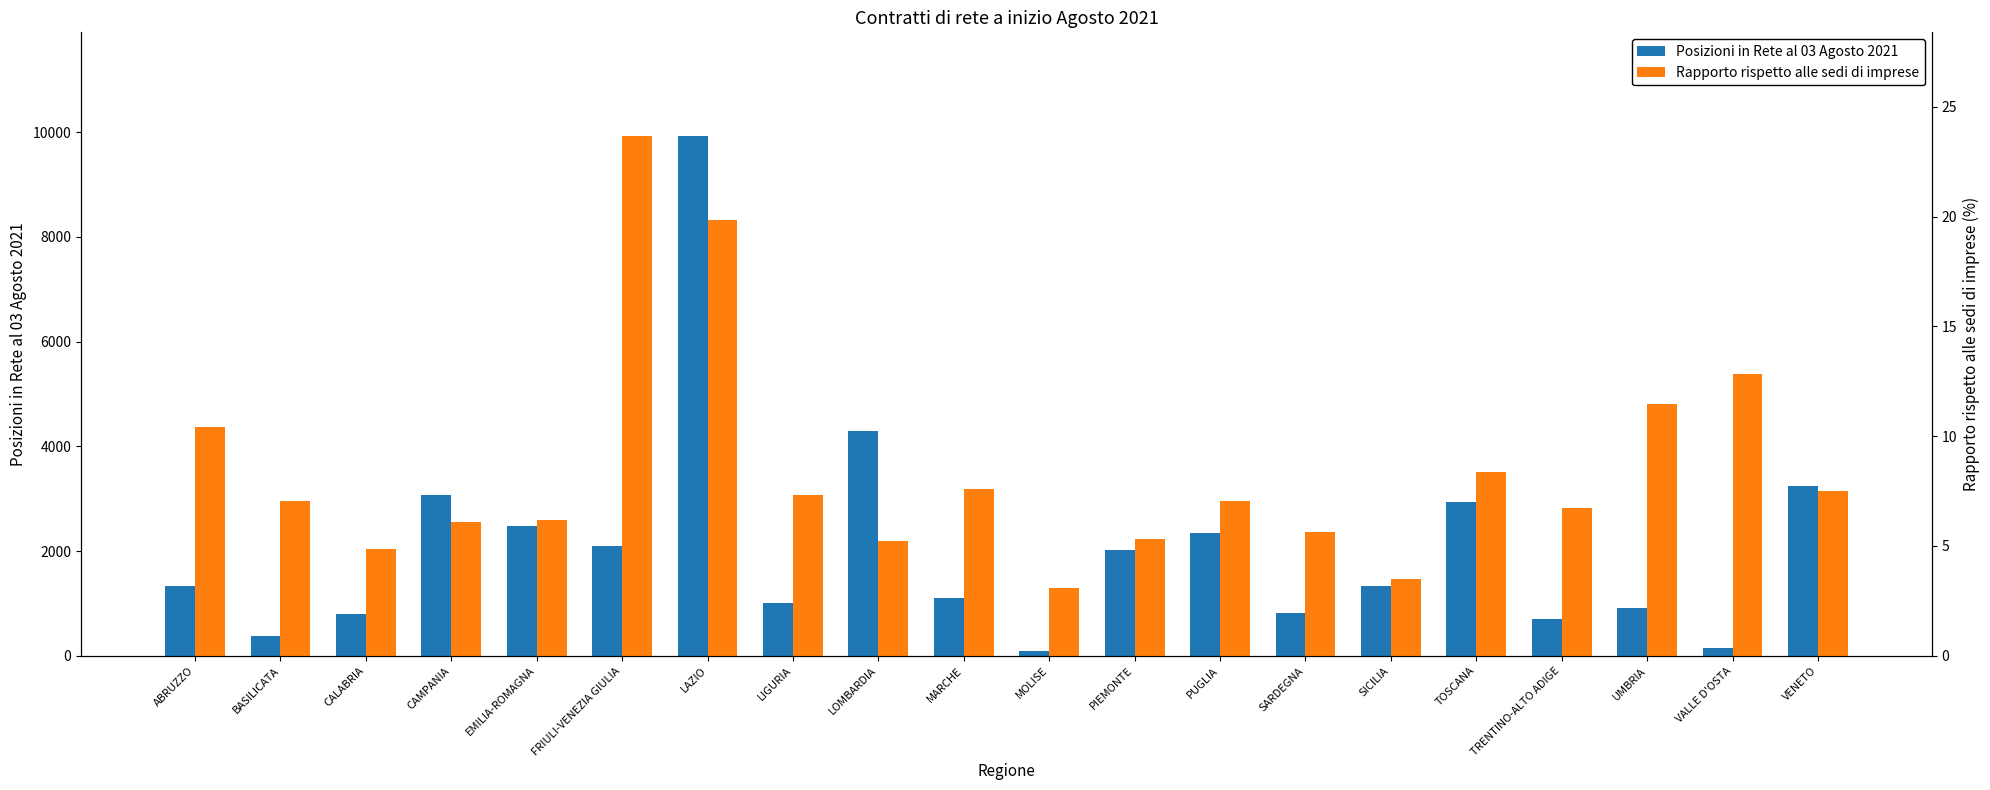

How many values in the Rapporto rispetto alle sedi di imprese series are below 7?

9